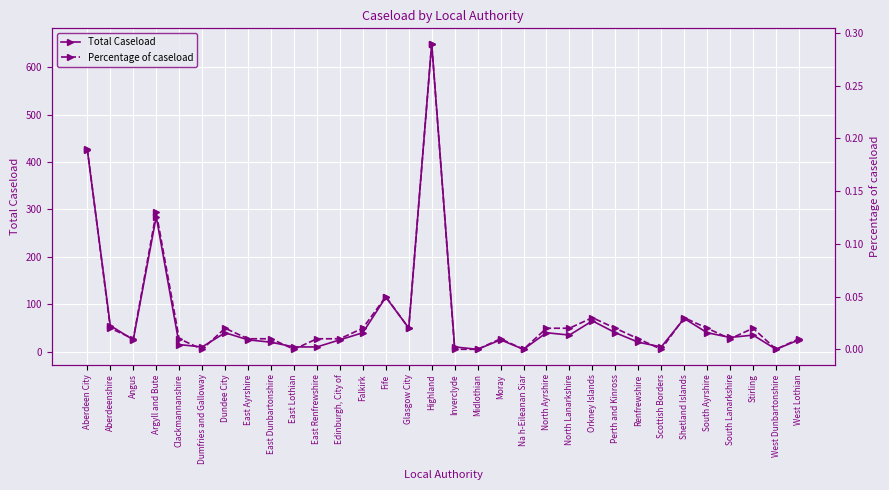

The Total Caseload series shows 115.0 at Fife. True or false?

True